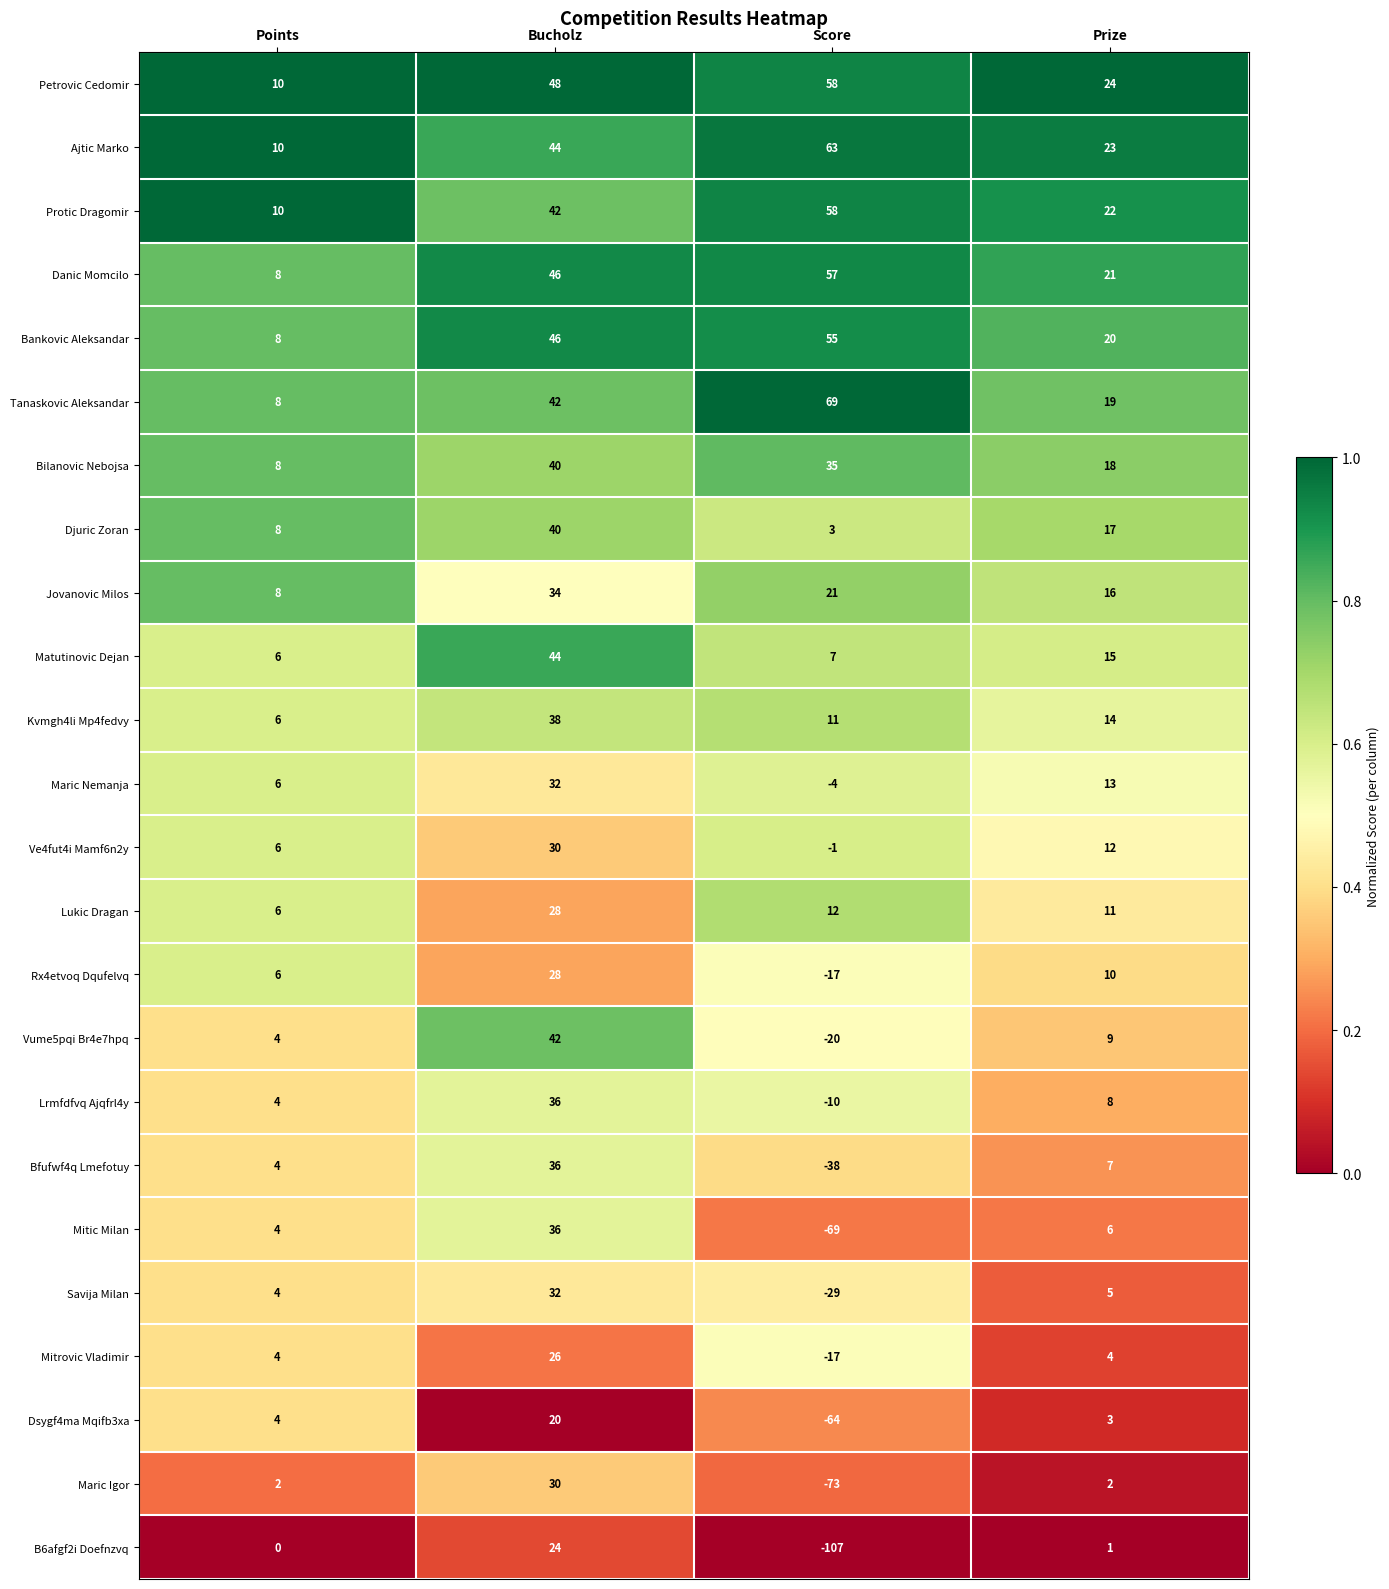

Which label corresponds to the largest value in the chart?

Score